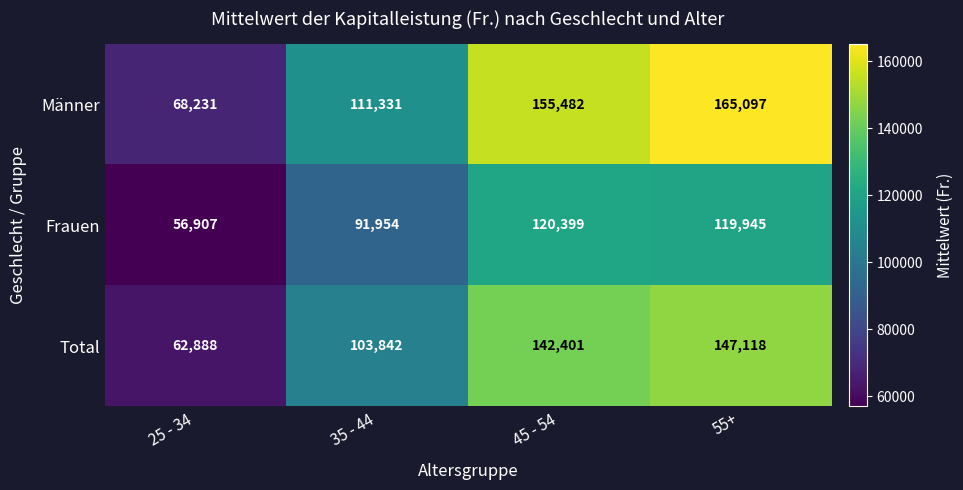

At how many categories does at least one series exceed 72274?

3